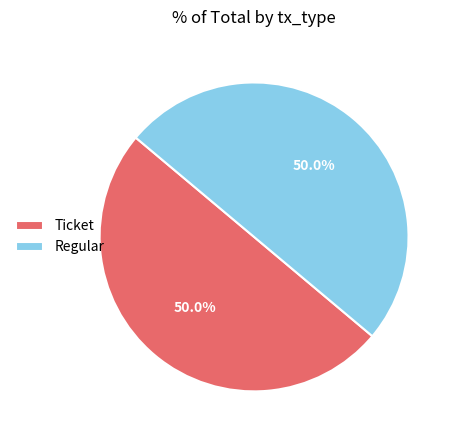

What percentage is NOT represented by Ticket?

50.0%